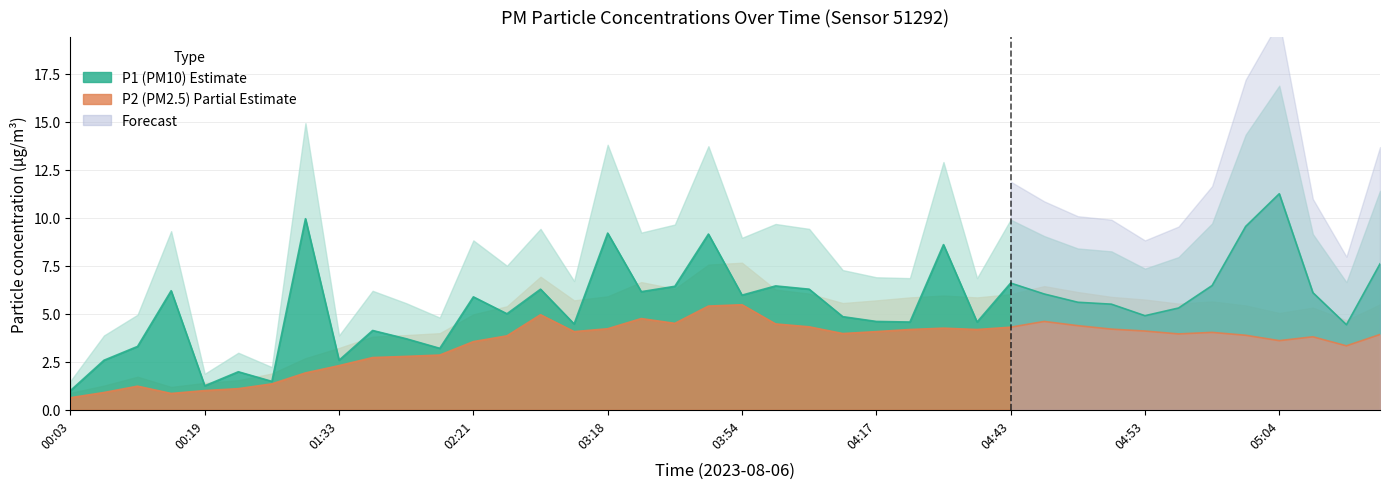

Which series changed the most between 04:51 and 04:53?

P1